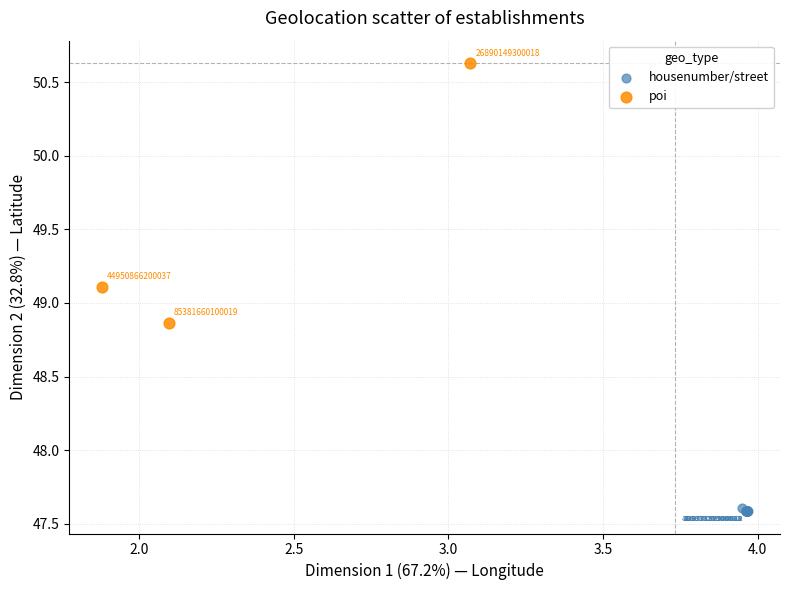

Which series reaches the minimum Y coordinate?

housenumber/street